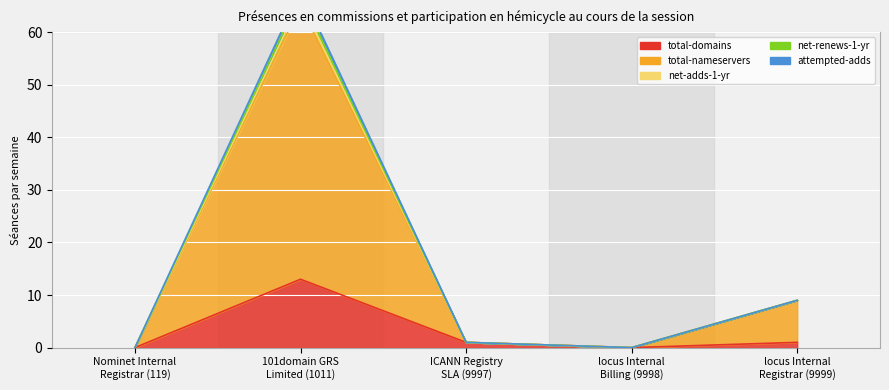

At which category does total-domains reach its first local valley?

locus Internal
Billing (9998)